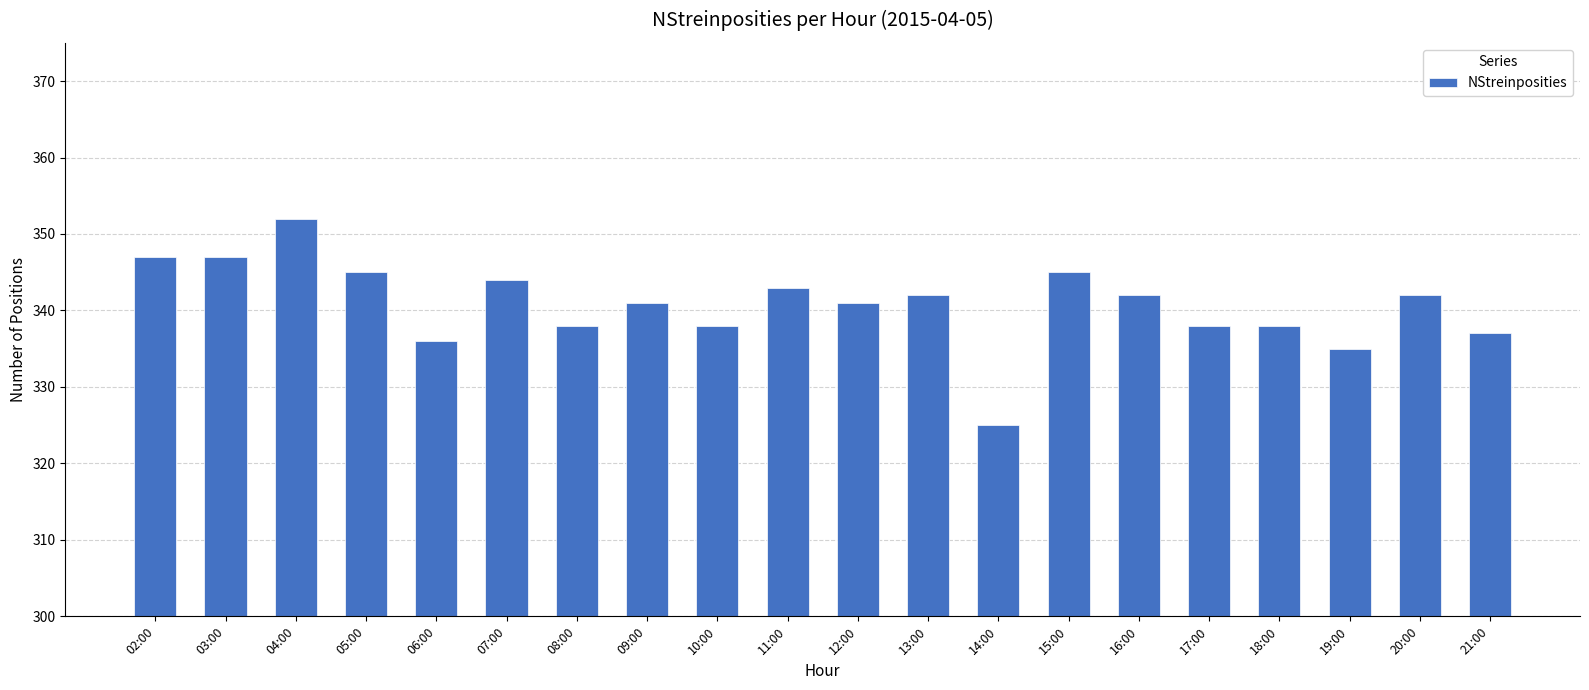

What is the value of the 9th bar from the left?

338